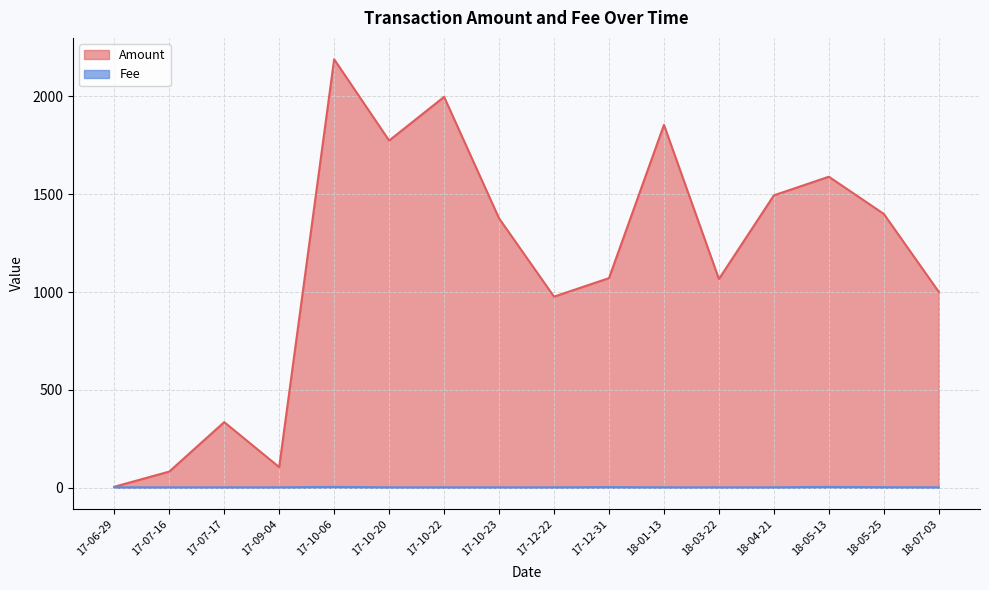

True or false: Fee_line and Amount_line intersect in this chart.

False